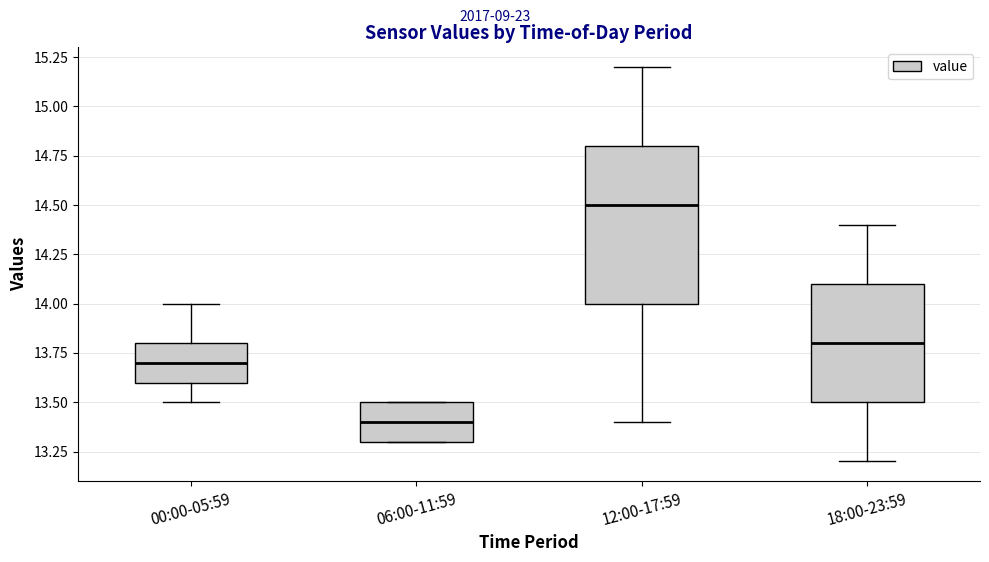

Reading left to right, transcribe this box plot: for each box, give where its median line is, the range the box spans, and where its two whiskers end, as read against the y-axis. The values are not printed on the chart, so give them approximately, as read against the axis.

00:00-05:59: median 13.7, box 13.6 to 13.8, whiskers 13.5 to 14.0
06:00-11:59: median 13.4, box 13.3 to 13.5, whiskers 13.3 to 13.5
12:00-17:59: median 14.5, box 14.0 to 14.8, whiskers 13.4 to 15.2
18:00-23:59: median 13.8, box 13.5 to 14.1, whiskers 13.2 to 14.4